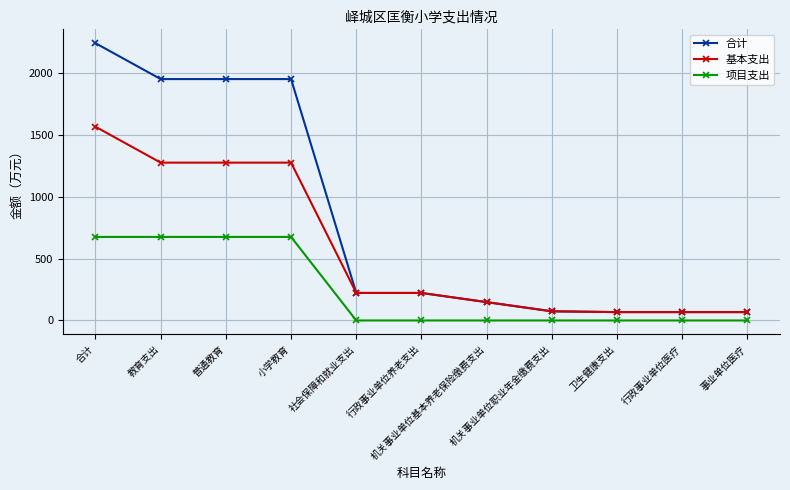

True or false: 项目支出 and 基本支出 intersect in this chart.

False